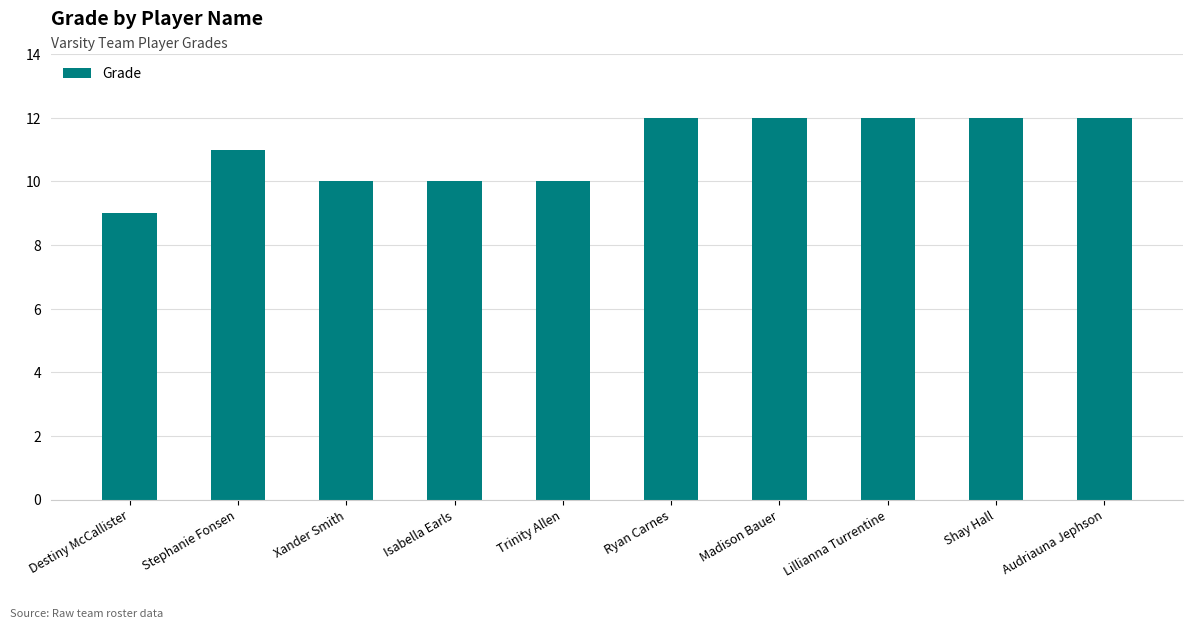

What is the approximate value at Shay Hall?

12